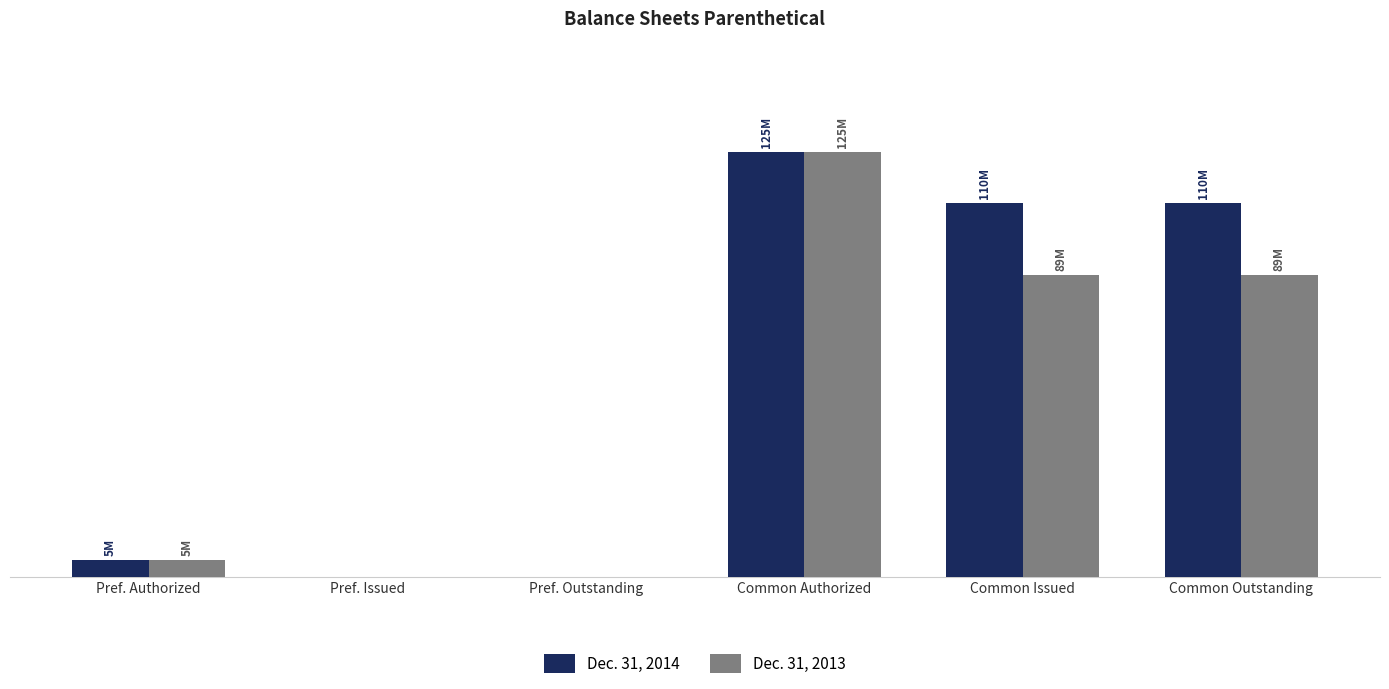

Which series has the largest range (max minus min)?

Dec. 31, 2014